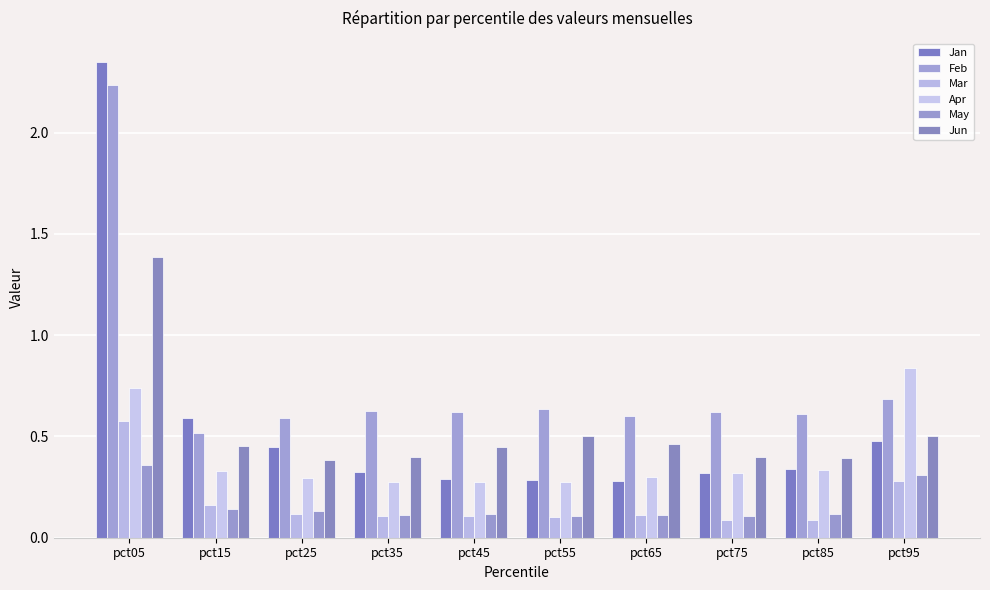

How many Feb values are between 0 and 1?

9